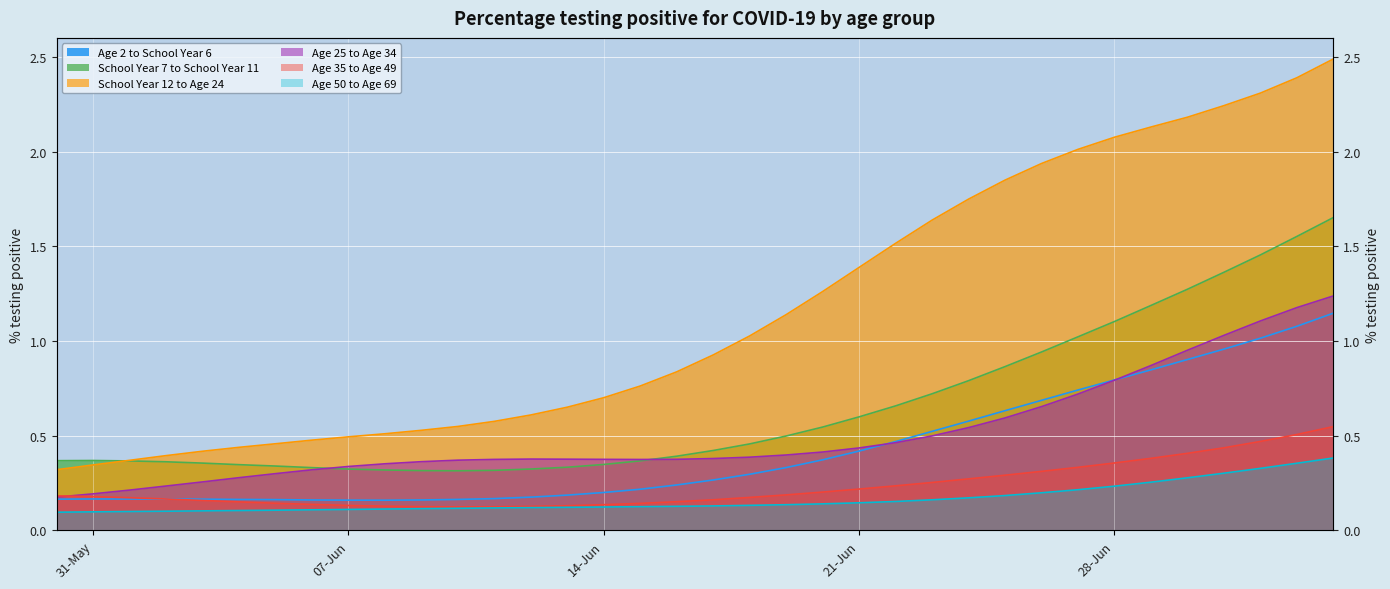

Which category has the lowest value in the Age 25 to Age 34 series?

31-May